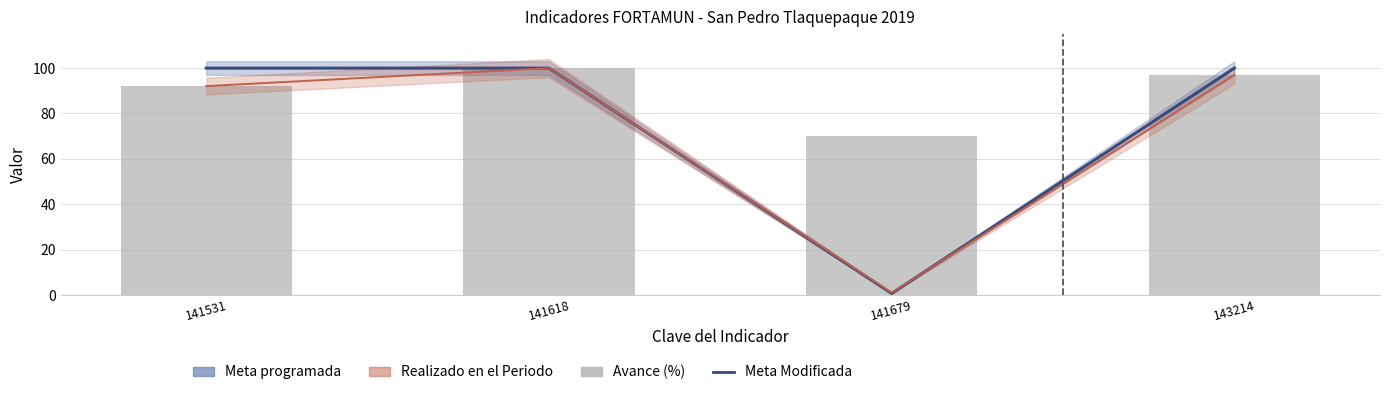

What is the minimum value shown in the chart?

0.7